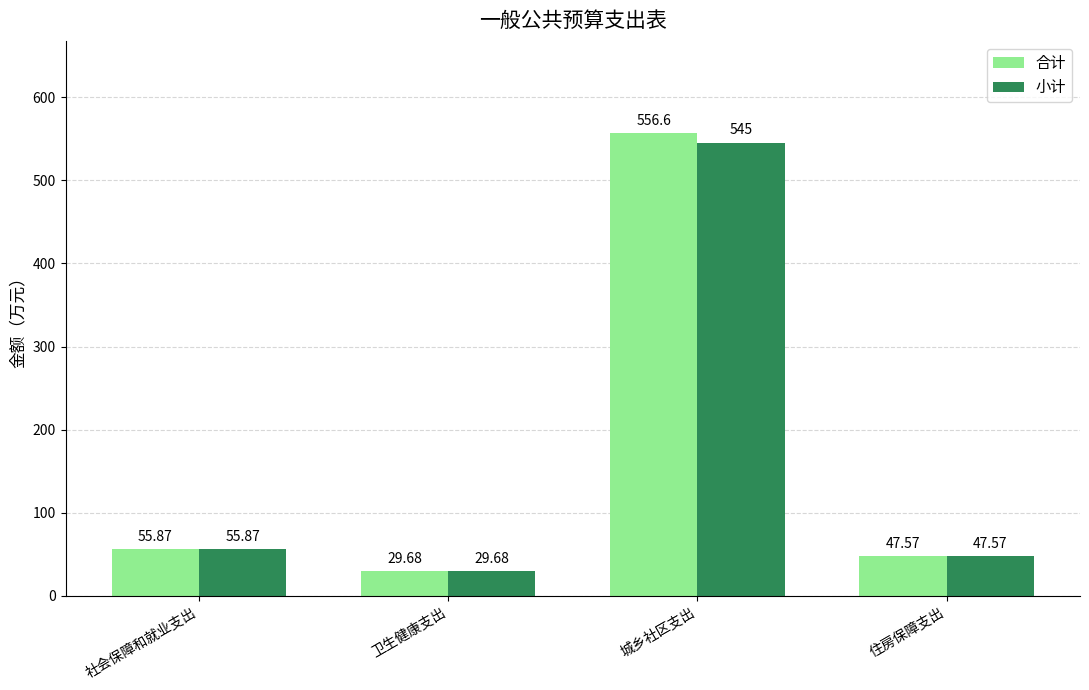

Which series has the widest spread of values?

合计